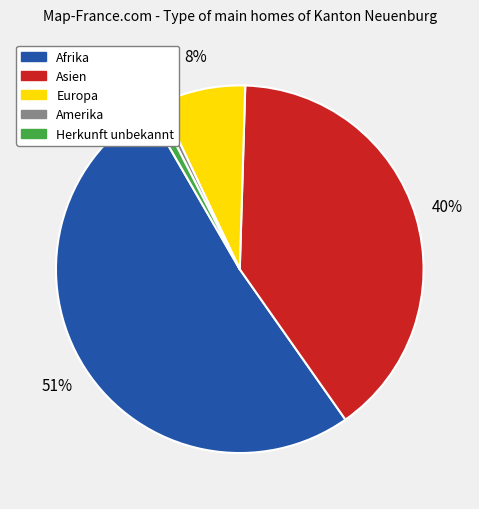

How many slices are in this pie chart?

5